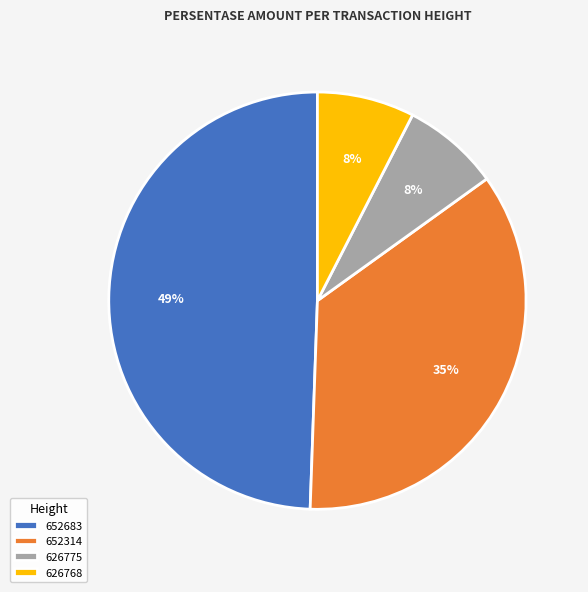

Which slice is the largest?

652683